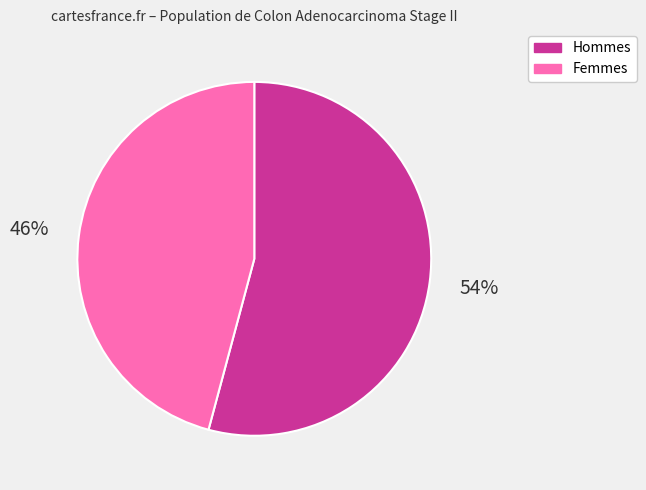

Count the number of slices in the pie.

2